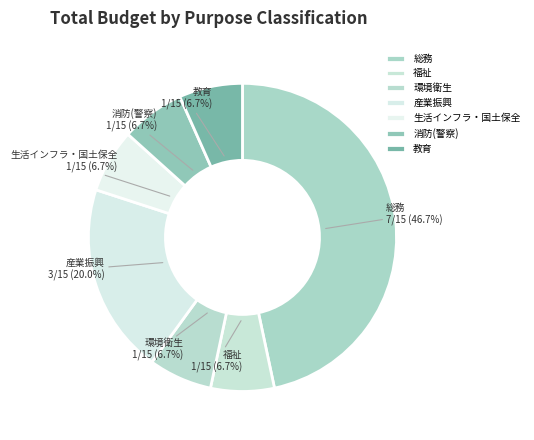

Approximately how many times larger is the value at 産業振興 compared to 生活インフラ・国土保全?

3.0